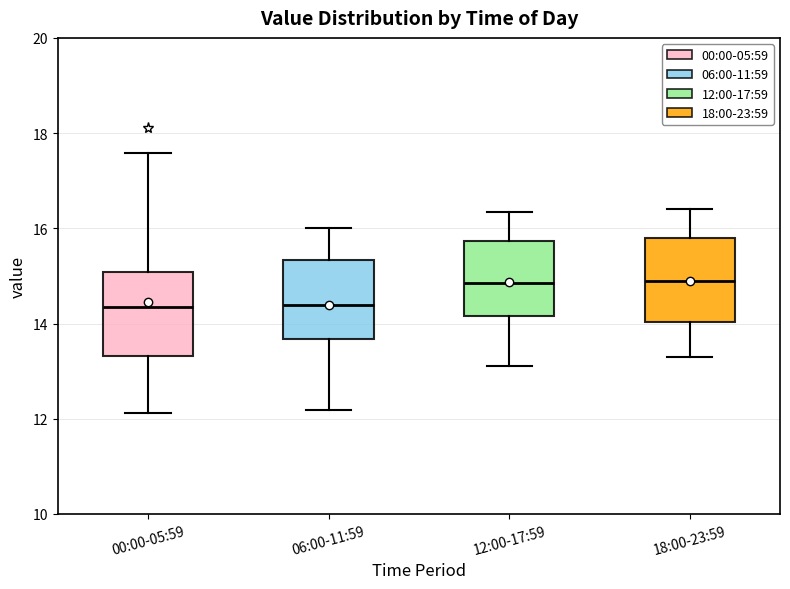

Reading left to right, transcribe this box plot: for each box, give where its median line is, the range the box spans, and where its two whiskers end, as read against the y-axis. The values are not printed on the chart, so give them approximately, as read against the axis.

00:00-05:59: median 14.4, box 13.4 to 15.0, whiskers 12.2 to 17.6
06:00-11:59: median 14.4, box 13.6 to 15.4, whiskers 12.2 to 16.0
12:00-17:59: median 14.8, box 14.2 to 15.8, whiskers 13.2 to 16.4
18:00-23:59: median 15.0, box 14.0 to 15.8, whiskers 13.4 to 16.4